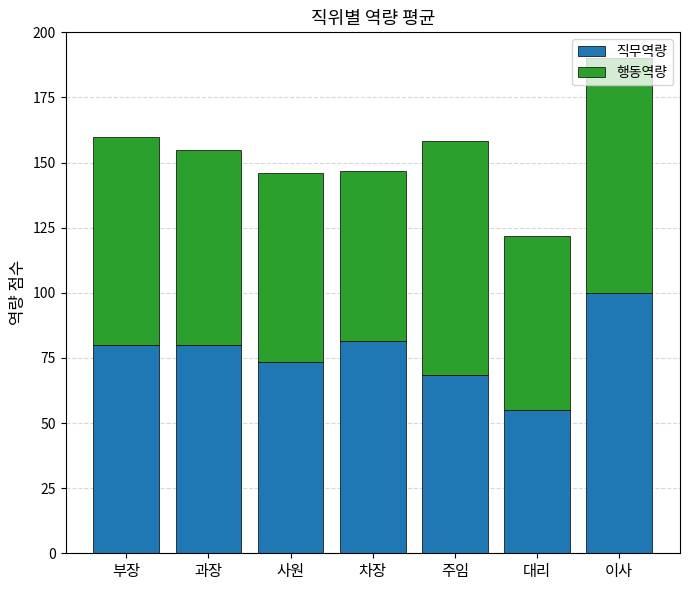

How many categories are shown in the chart?

7